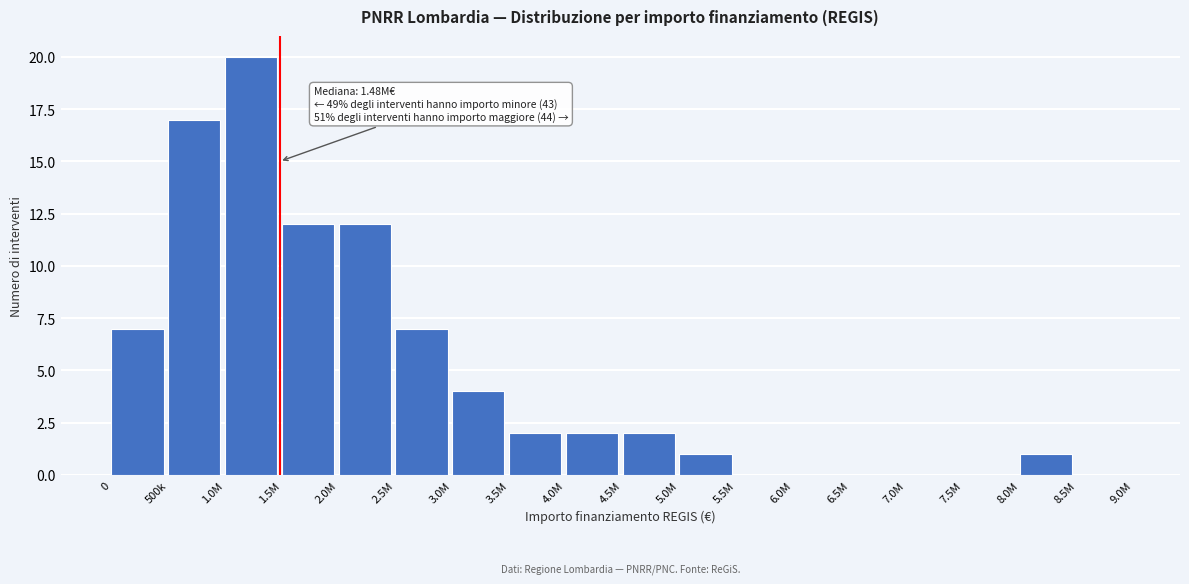

Reading left to right, what are all the values shown in this chart?

0=7	500k=17	1.0M=20	1.5M=12	2.0M=12	2.5M=7	3.0M=4	3.5M=2	4.0M=2	4.5M=2	5.0M=1	5.5M=0	6.0M=0	6.5M=0	7.0M=0	7.5M=0	8.0M=1	8.5M=0